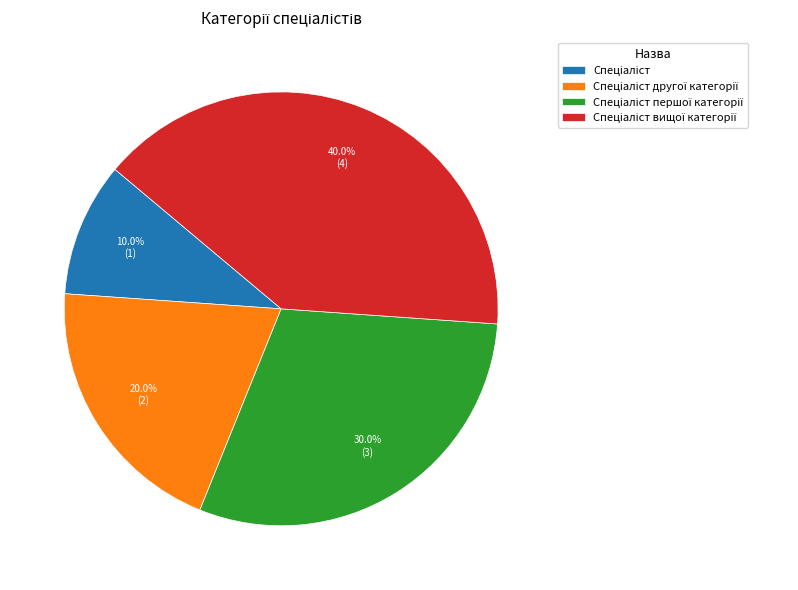

Is there a majority slice in this chart?

No